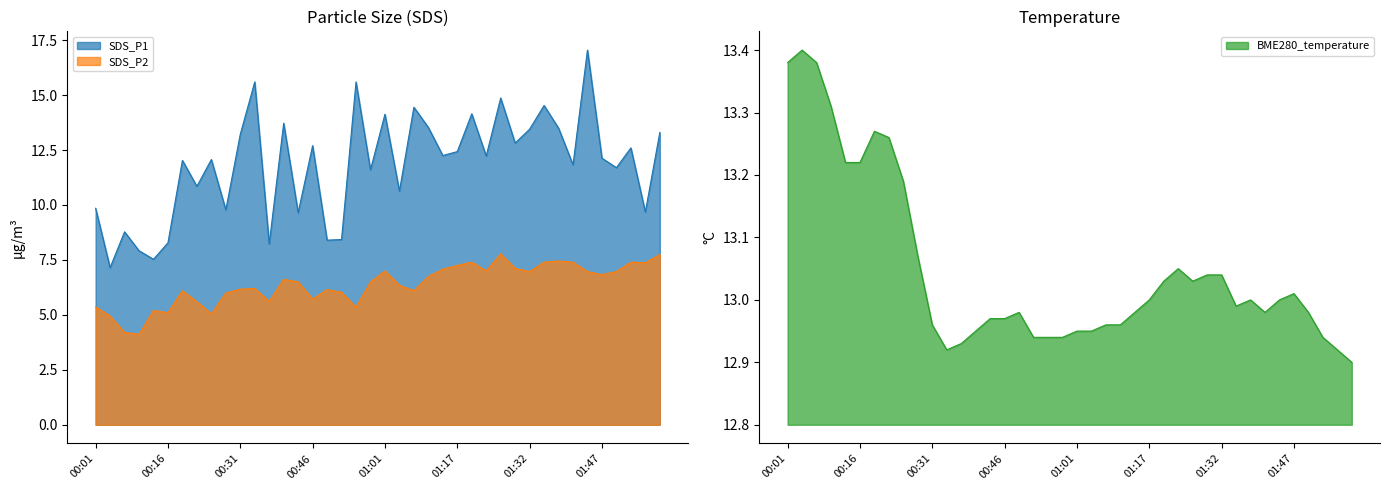

Is the value of BME280_temperature at 00:07 greater than the value of SDS_P1 at 01:57?

Yes